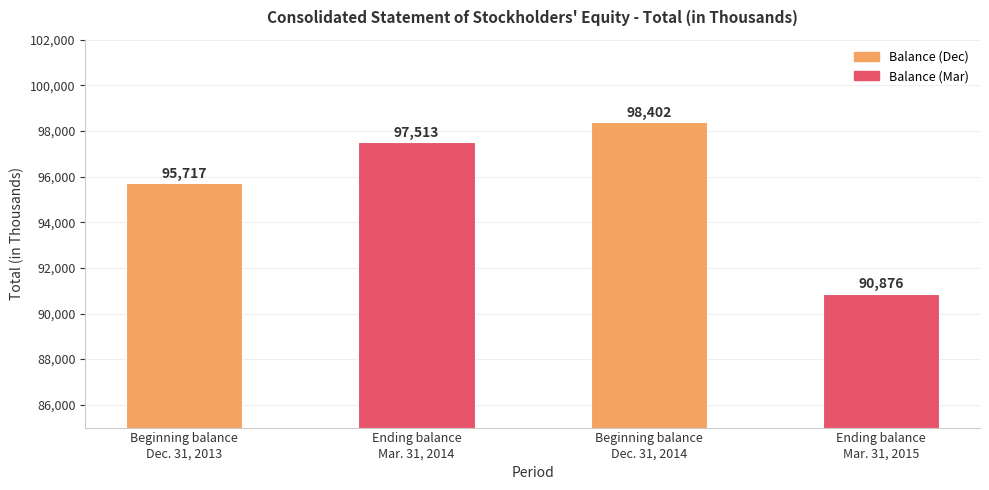

What is the label of the 4th bar from the left?

Ending balance
Mar. 31, 2015